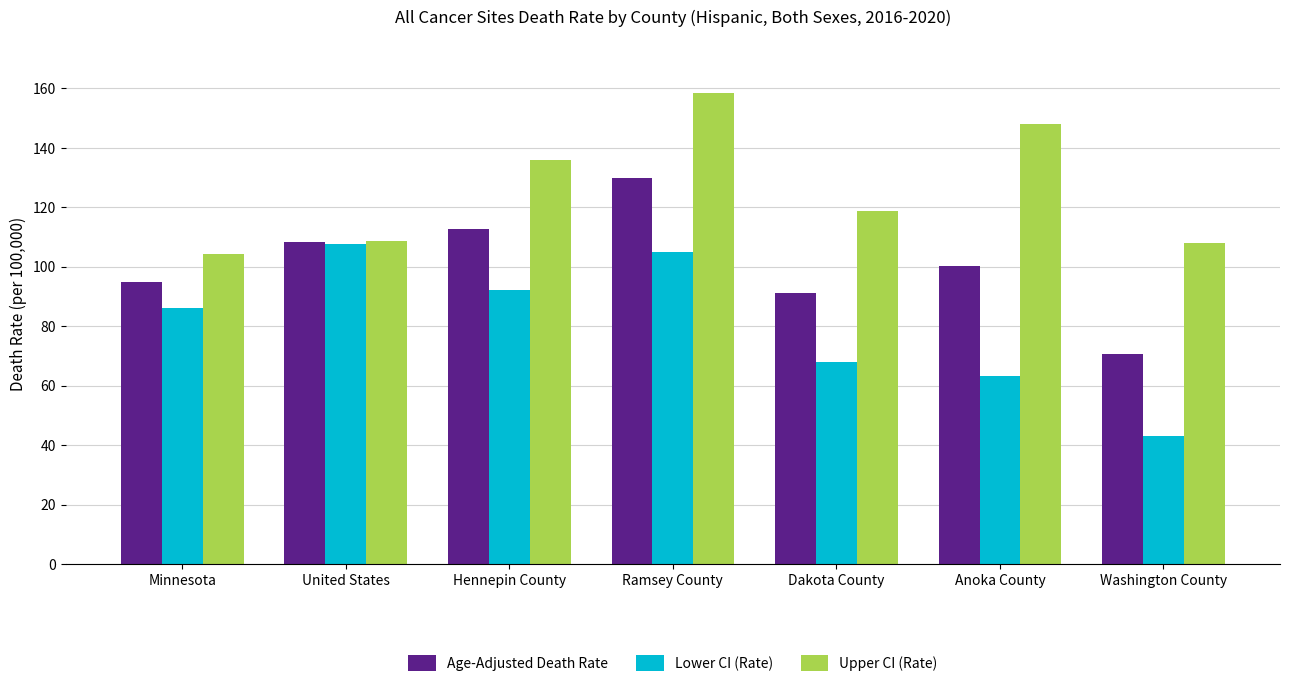

How many categories are shown in the chart?

7